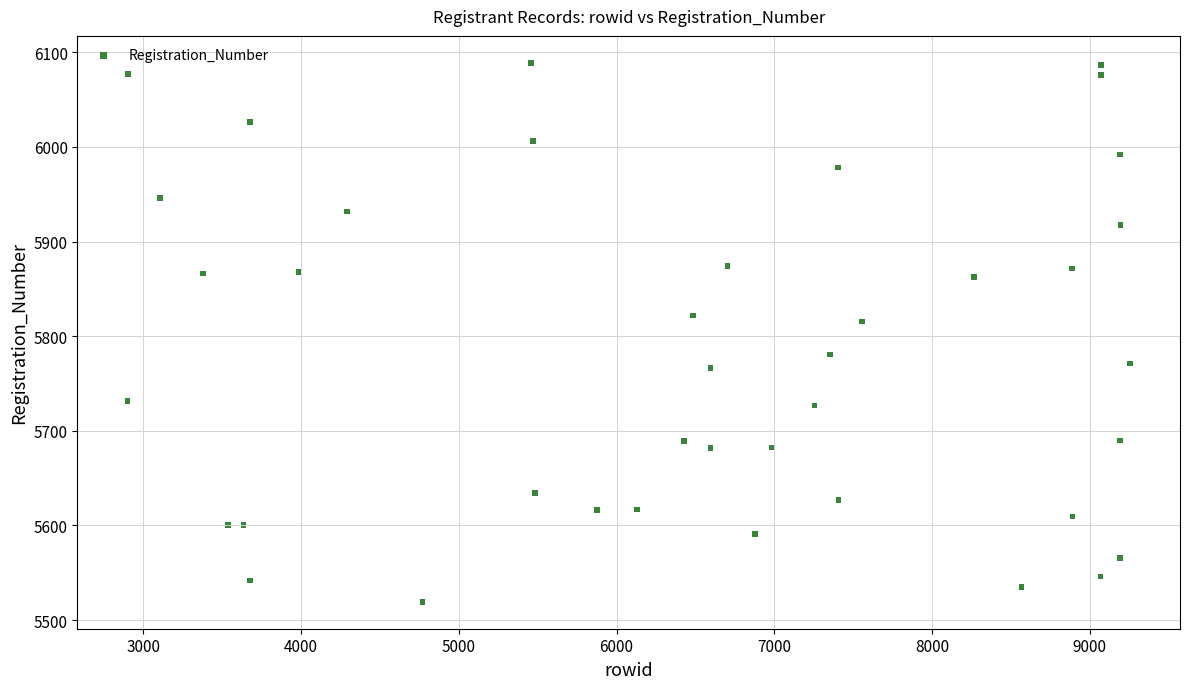

What Y value in the scatter plot is closest to 5804?

5815.5